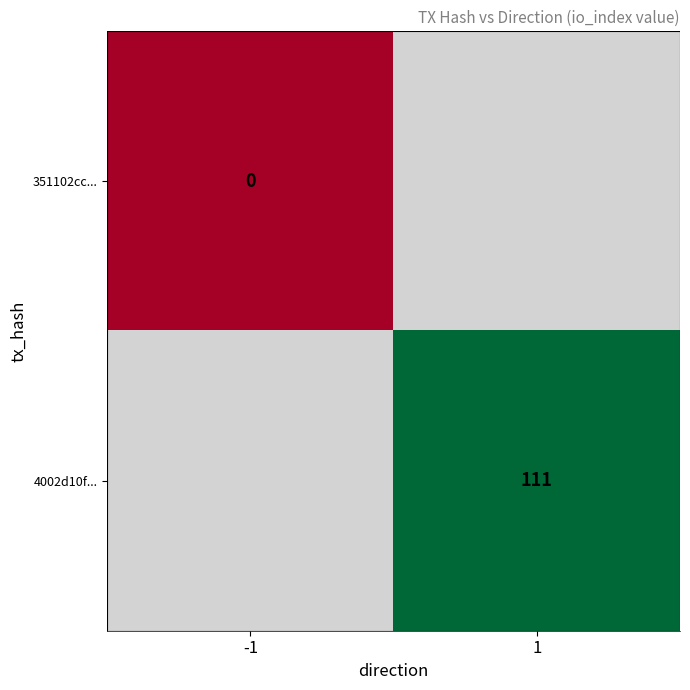

The value of 4002d10f... at 1 is 154. True or false?

False